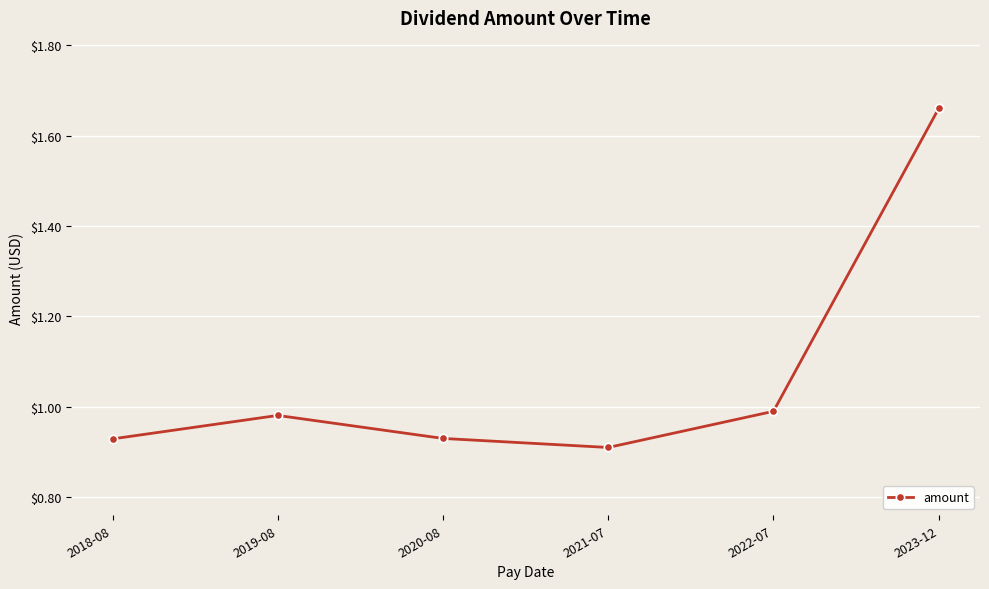

Does the chart display data point markers on the line(s)?

Yes